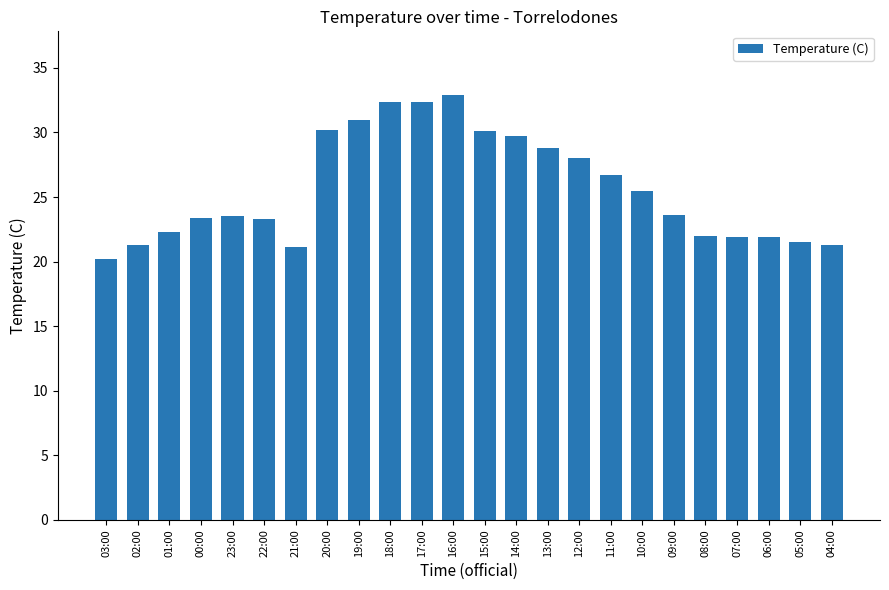

What is the sum of all values?

615.0